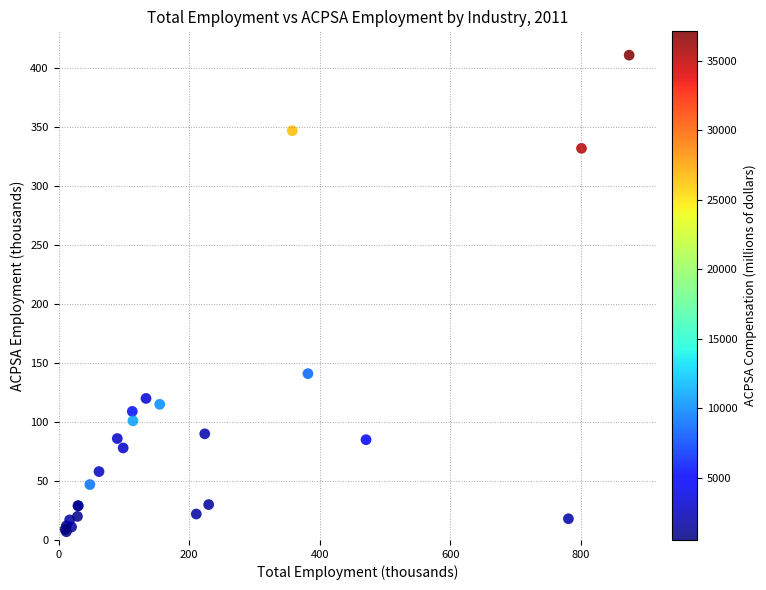

What Y value in the scatter plot is closest to 209?

141